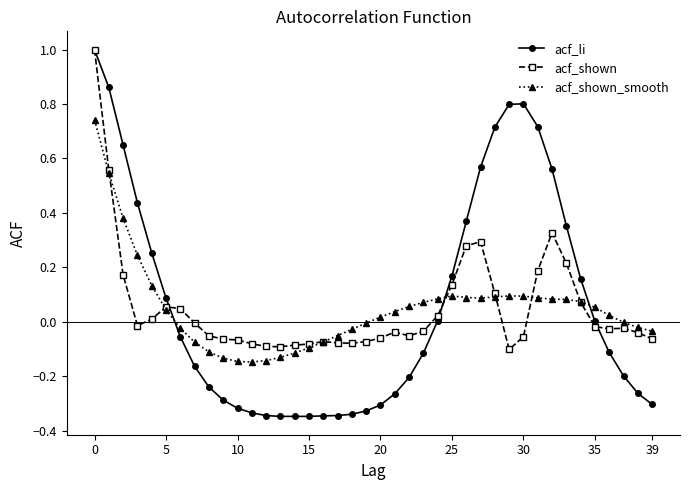

Which series has the widest spread of values?

acf_li